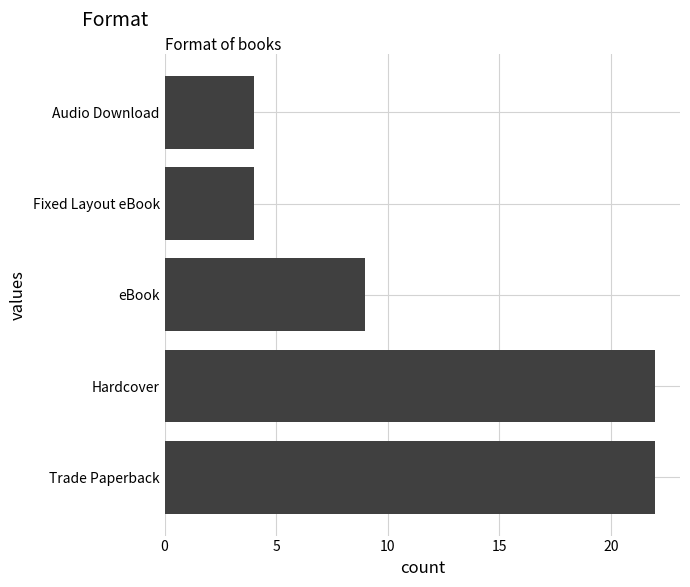

How many values are below 9?

2